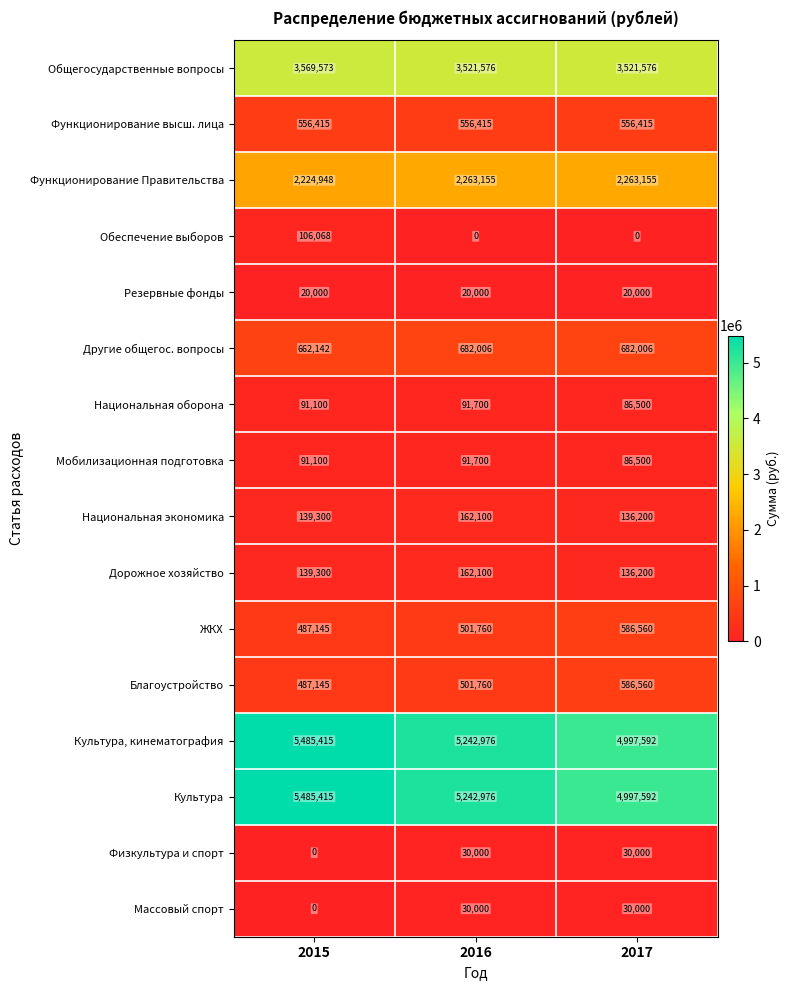

The value of Культура, кинематография at 2015 is 5485415. True or false?

True